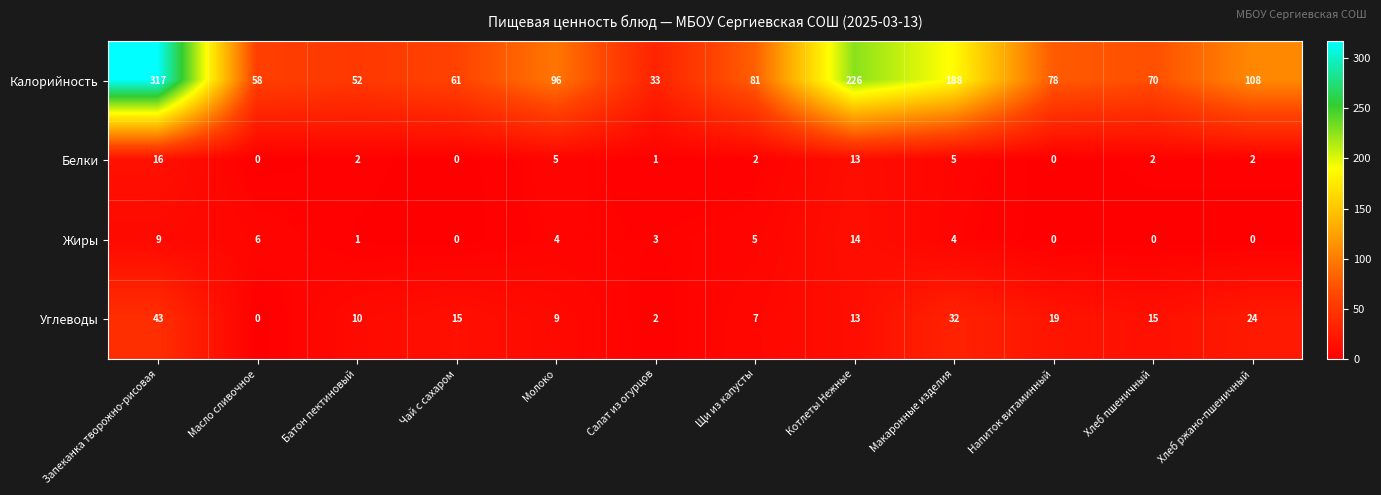

List the series in order of their peak value, lowest first.

Жиры, Белки, Углеводы, Калорийность